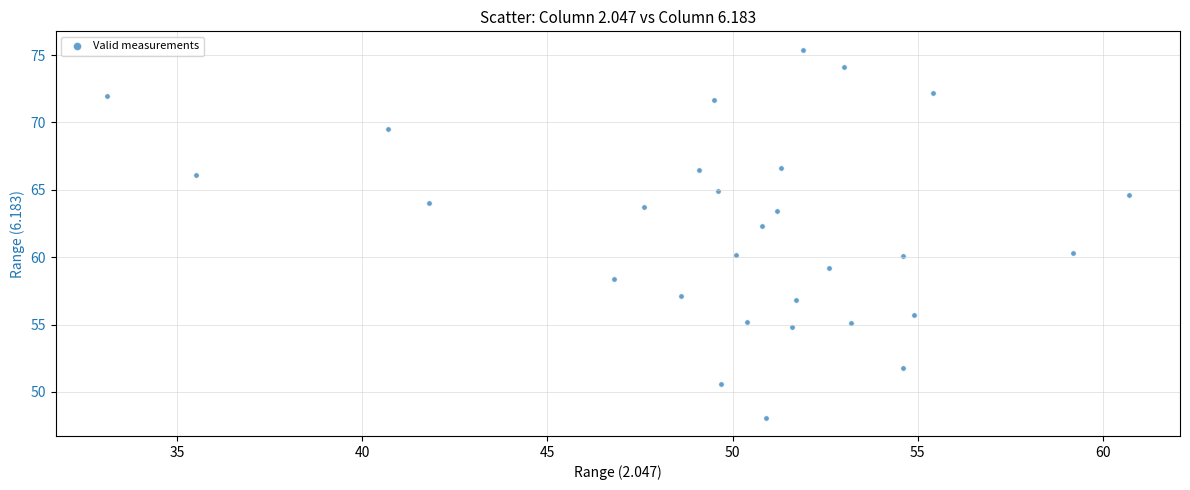

What is the range of X values (max minus min)?

27.6